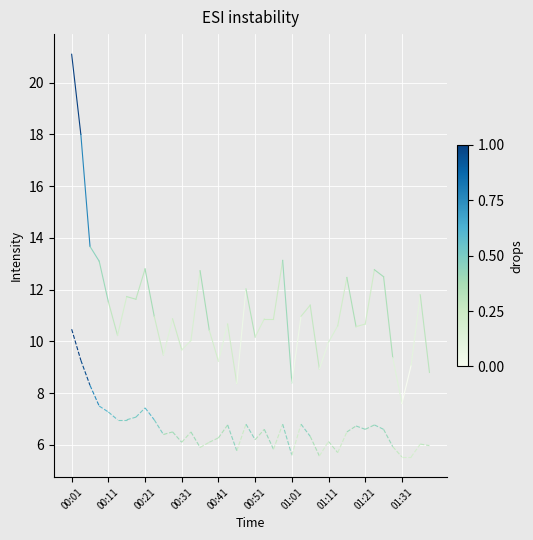

True or false: P2 has a value of 3.3 at 00:01.

False